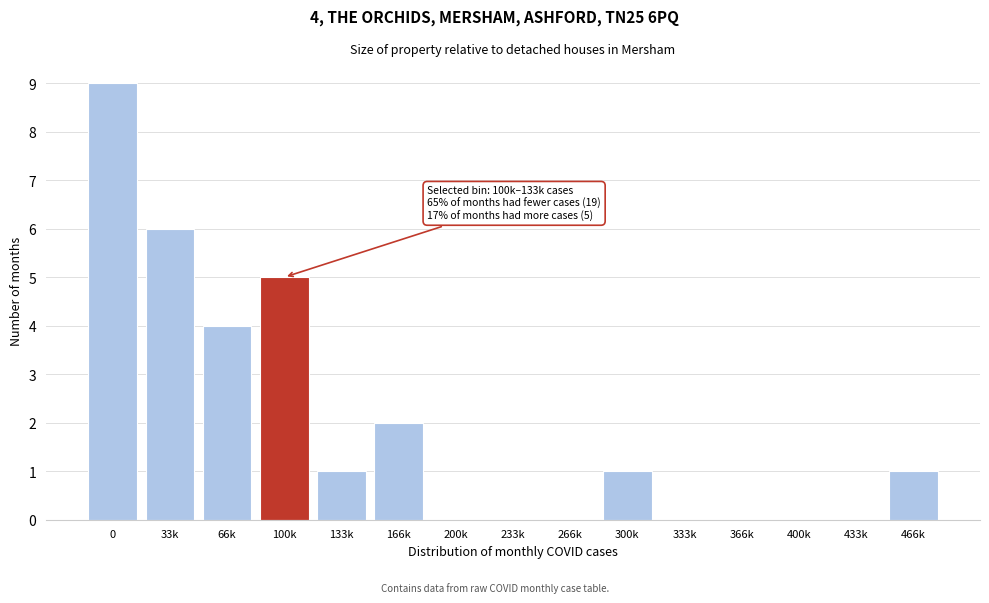

Reading left to right, transcribe all the data shown in this chart.

0=9	33k=6	66k=4	100k=5	133k=1	166k=2	200k=0	233k=0	266k=0	300k=1	333k=0	366k=0	400k=0	433k=0	466k=1